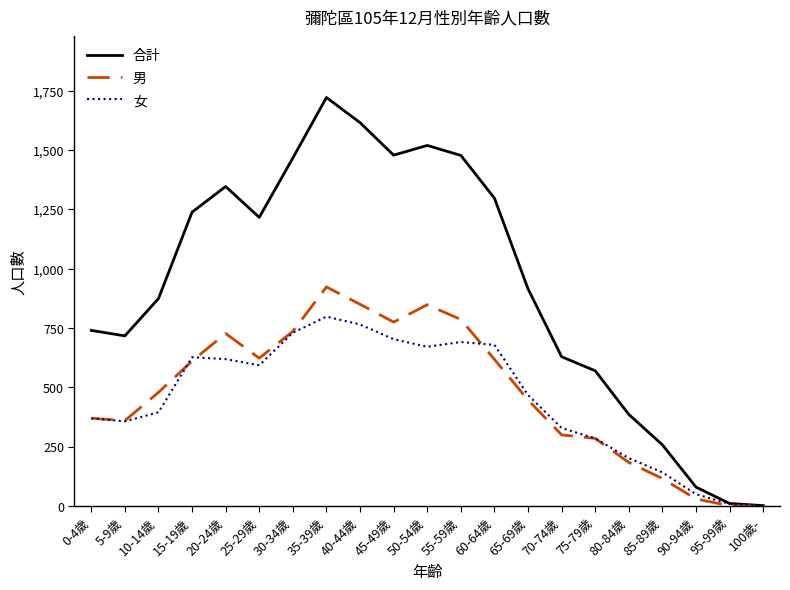

What is the average value of the 女 series?

452